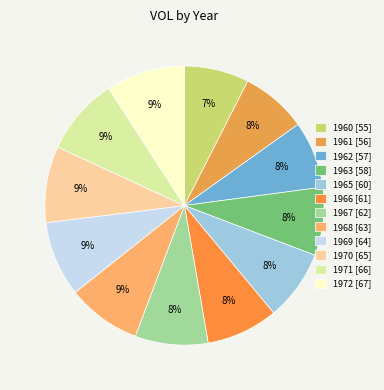

To the nearest percent, what is the combined percentage of 1970 and 1971?

18%